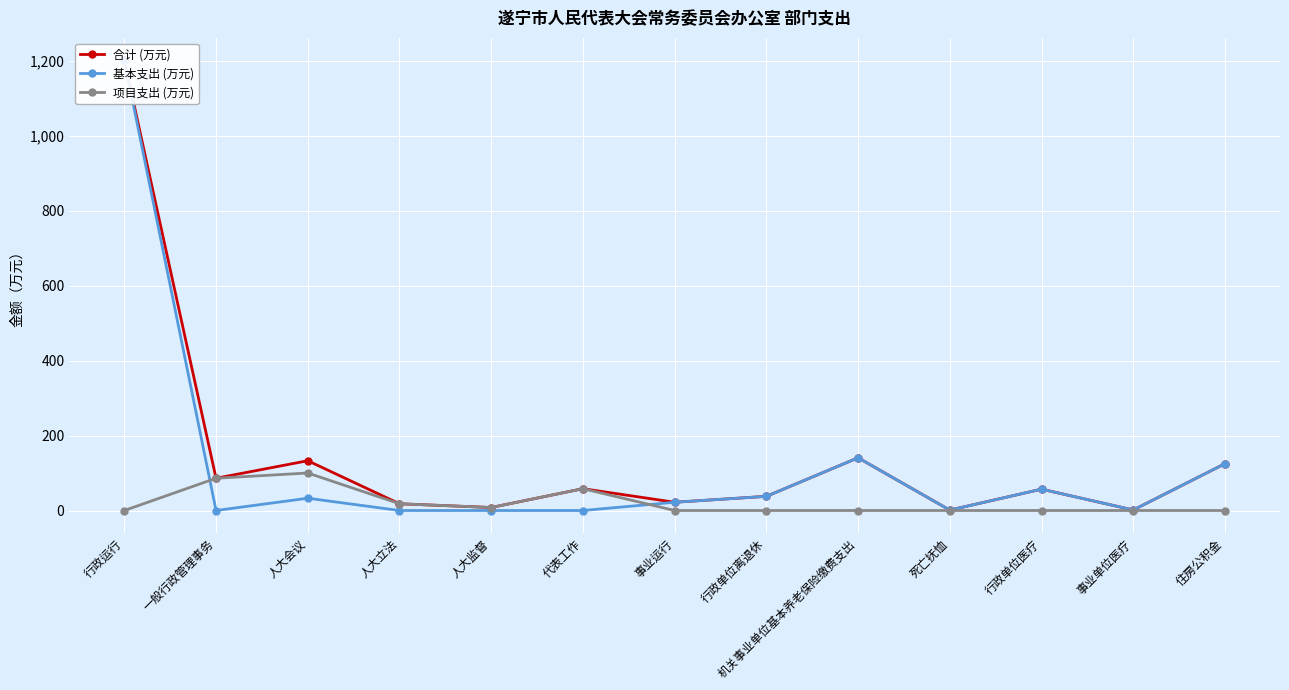

The 合计 (万元) series shows 8.0 at 人大监督. True or false?

True